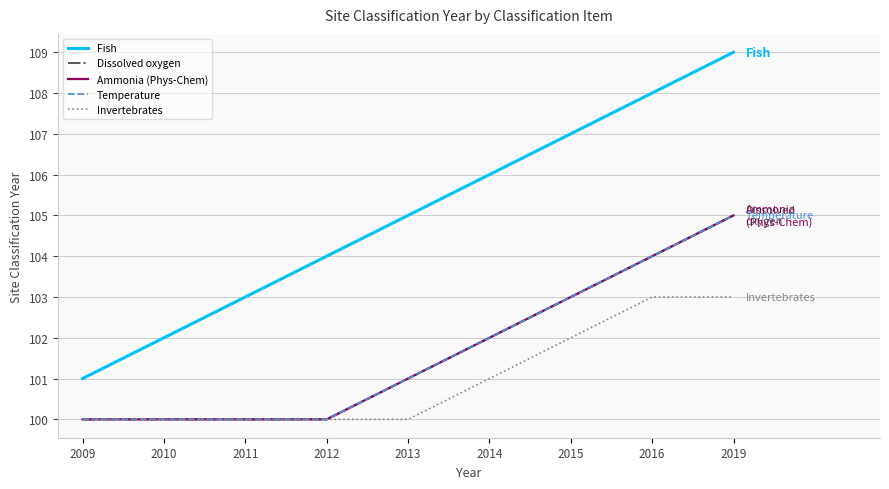

Is this an area chart (filled region under the line)?

No